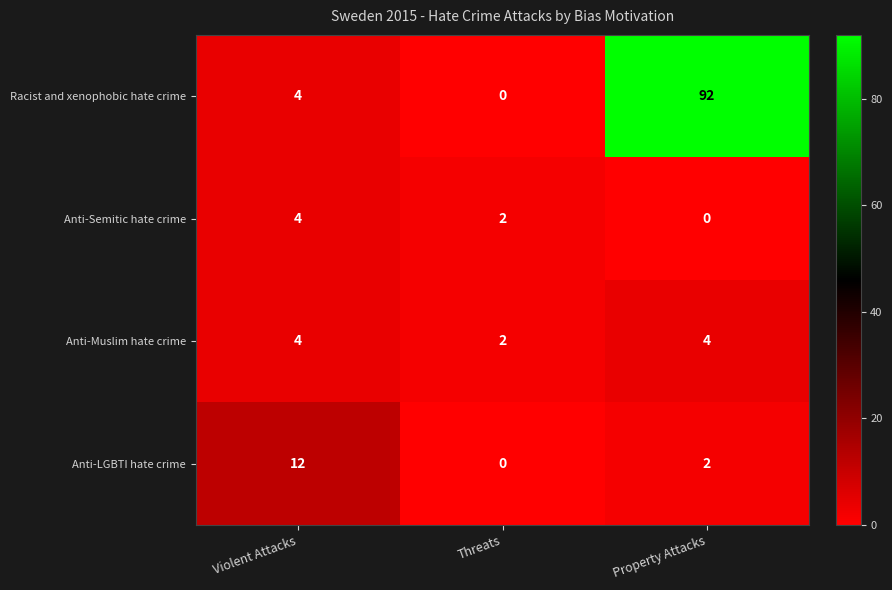

Where is Anti-LGBTI hate crime nearest to the value 6?

Property Attacks